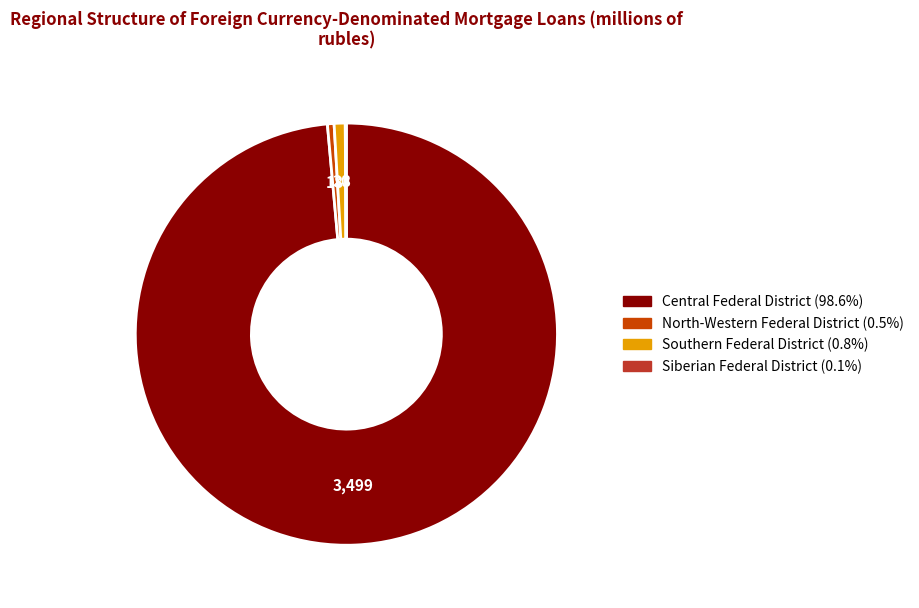

Does any single category account for the majority?

Yes